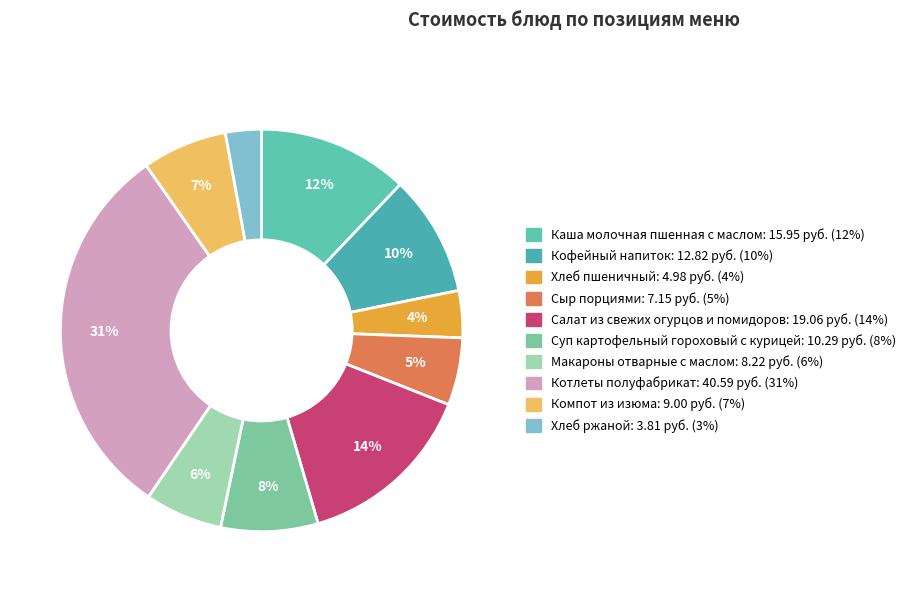

Does any single category account for the majority?

No